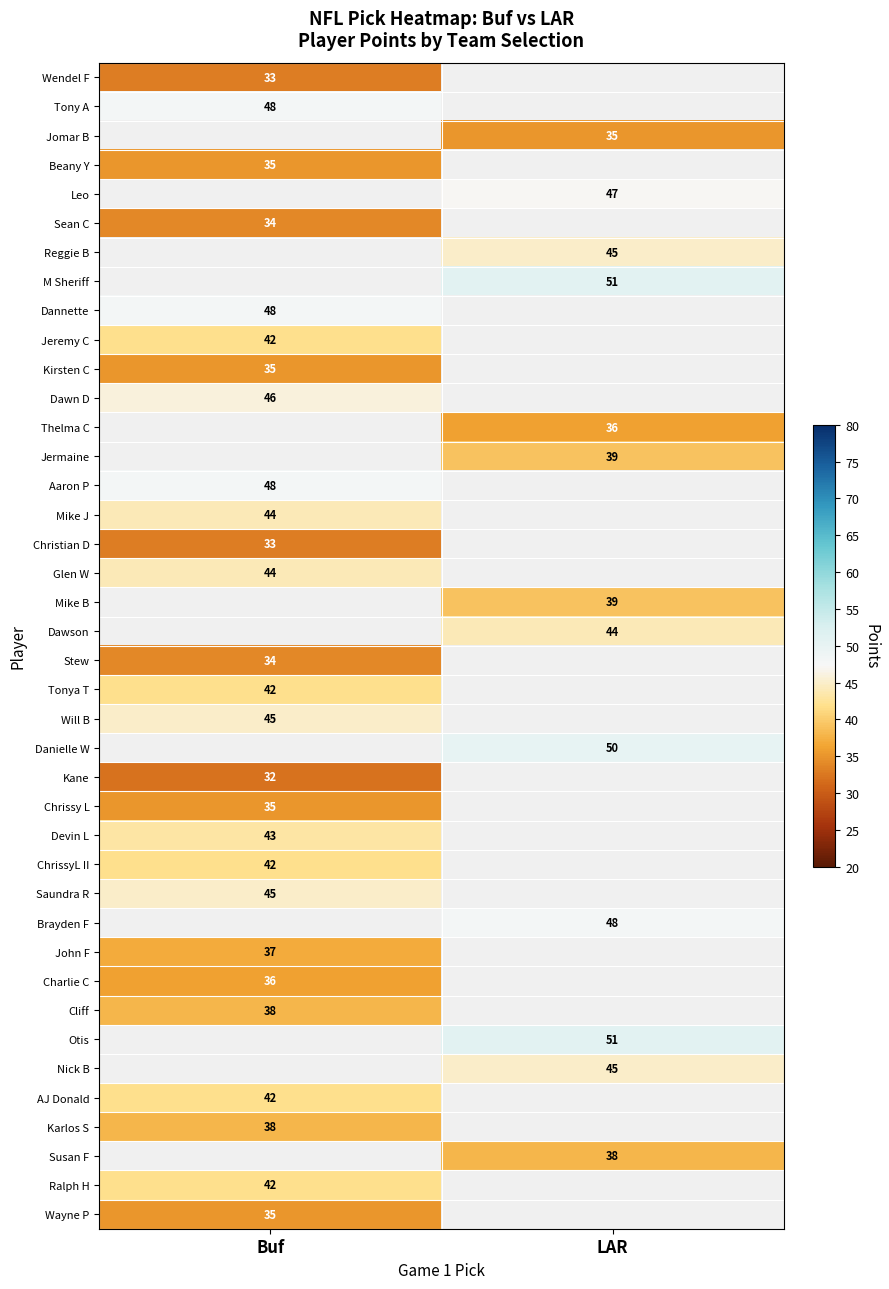

Which has a higher value, LAR or Buf?

Buf